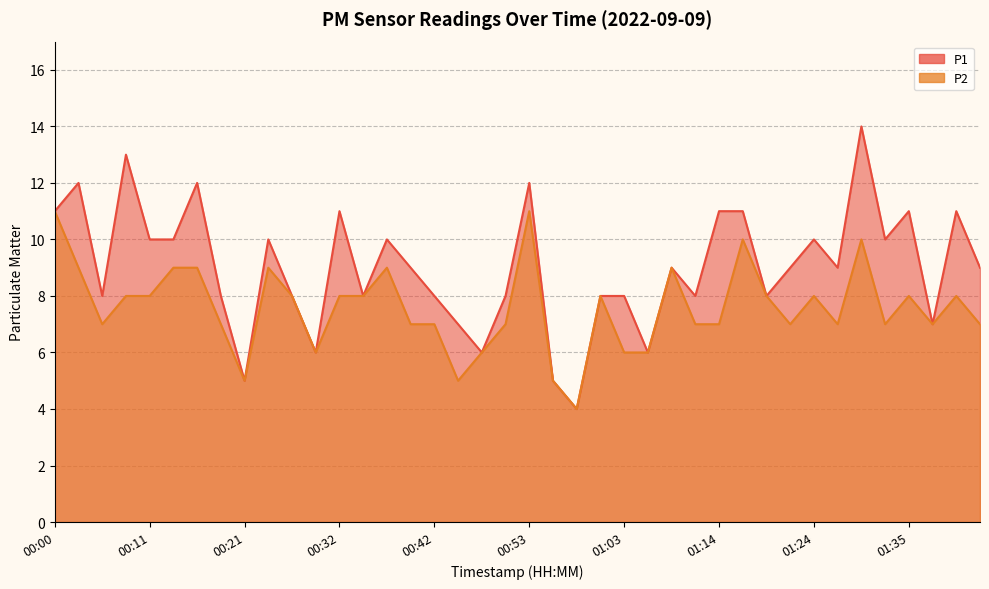

Which category has the lowest value in the P1 series?

00:58